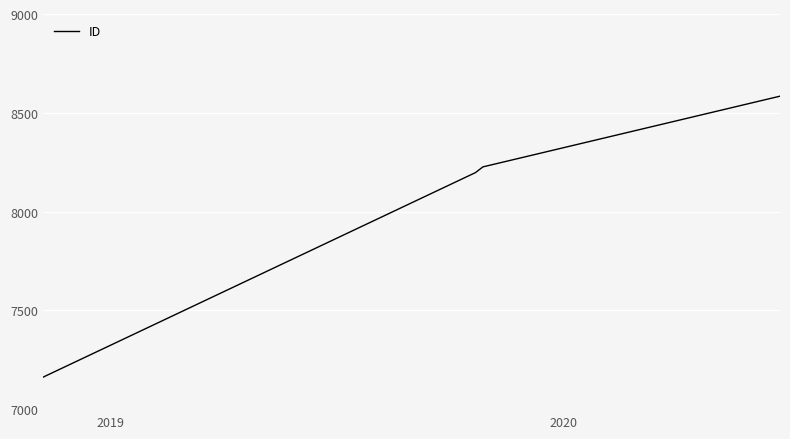

Does the chart have visible grid lines?

Yes